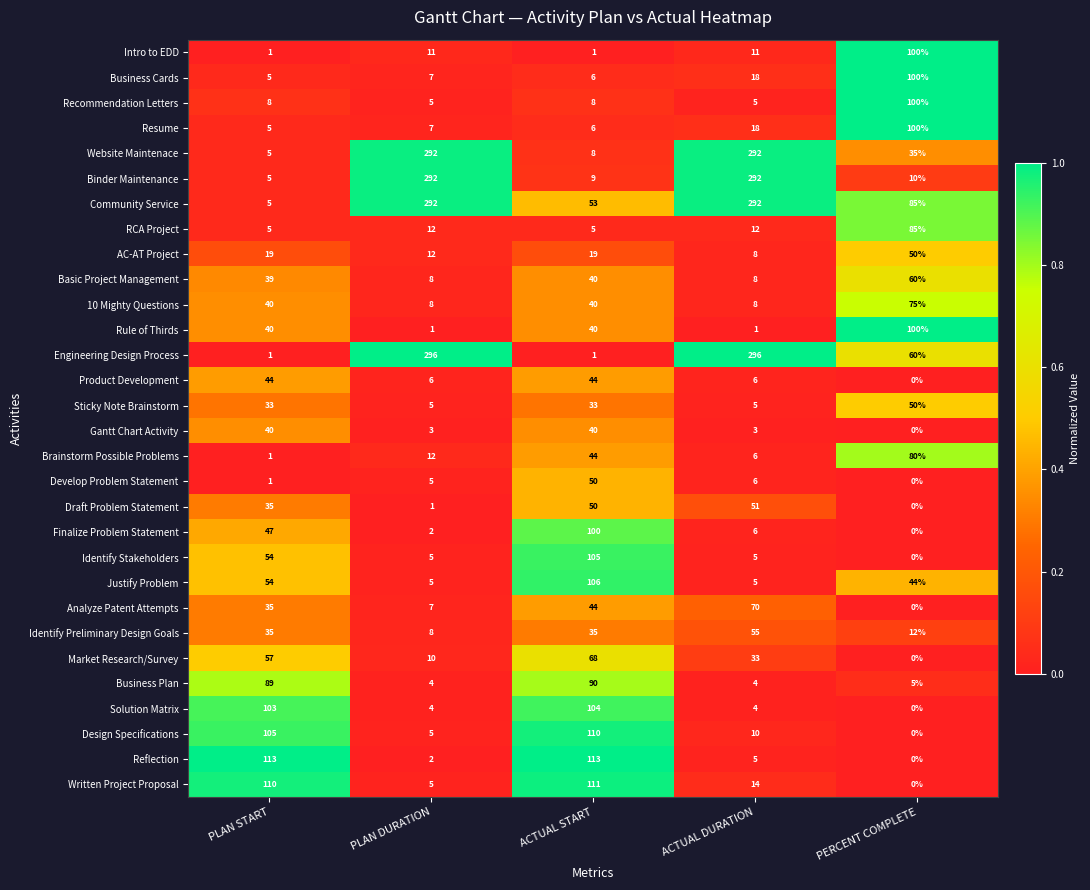

What is the difference between the second highest and minimum values in the Finalize Problem Statement series?

47